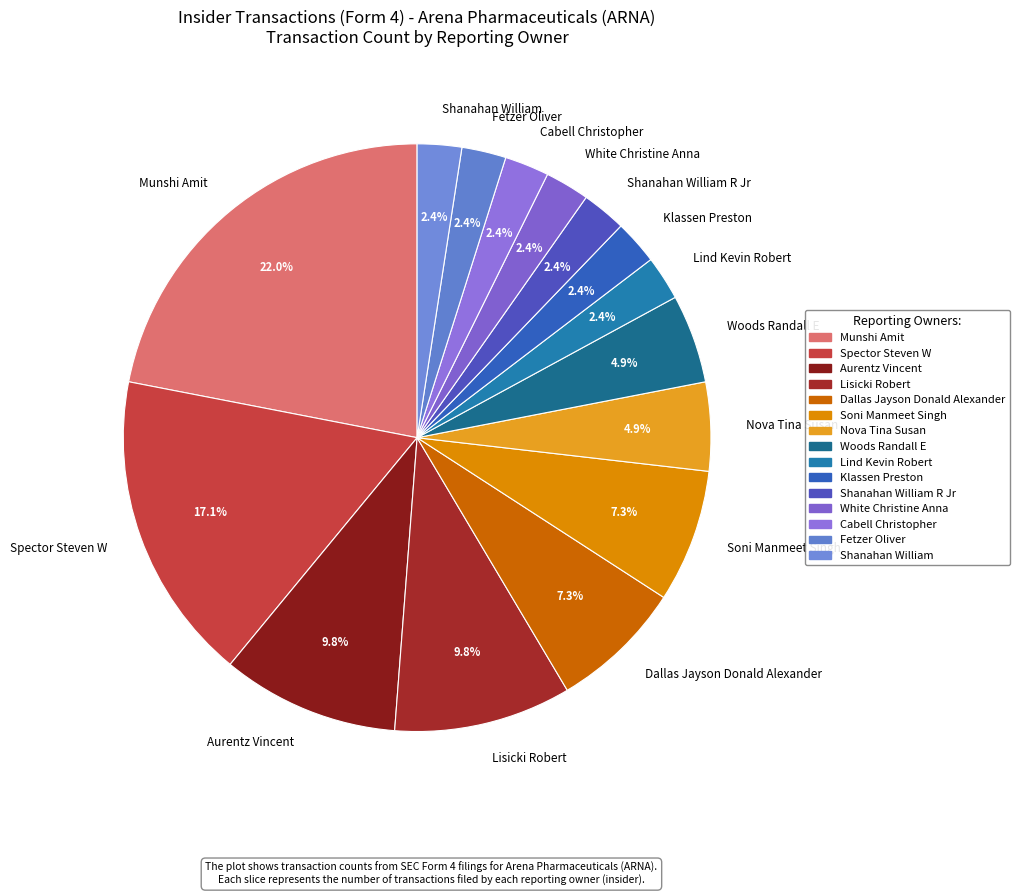

Between Soni Manmeet Singh and Klassen Preston, which is larger?

Soni Manmeet Singh